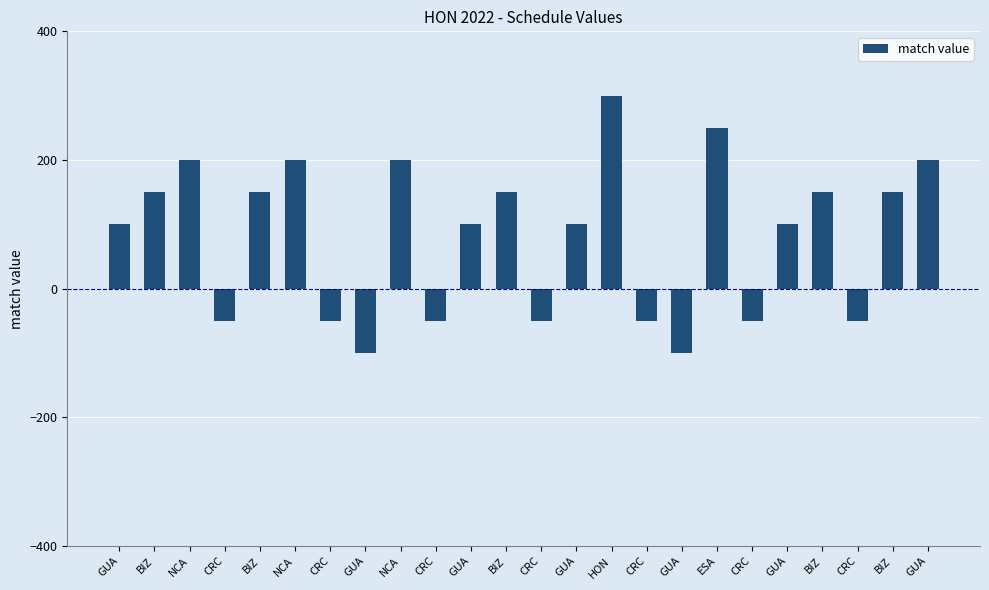

Rank the categories by value from highest to lowest.

HON, ESA, NCA, NCA, NCA, GUA, BIZ, BIZ, BIZ, BIZ, BIZ, GUA, GUA, GUA, GUA, CRC, CRC, CRC, CRC, CRC, CRC, CRC, GUA, GUA